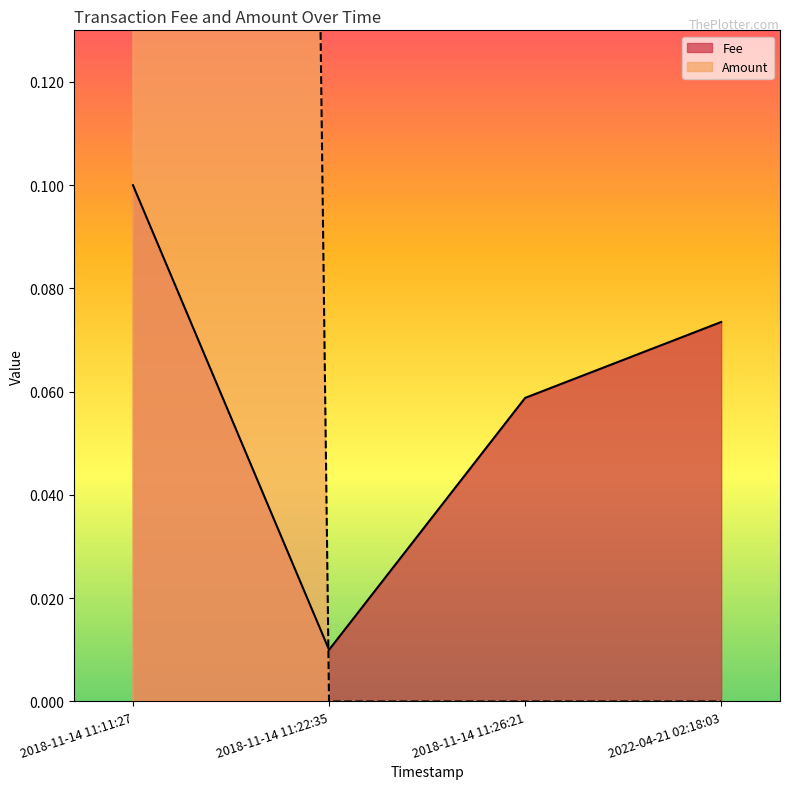

Does the chart have visible grid lines?

No